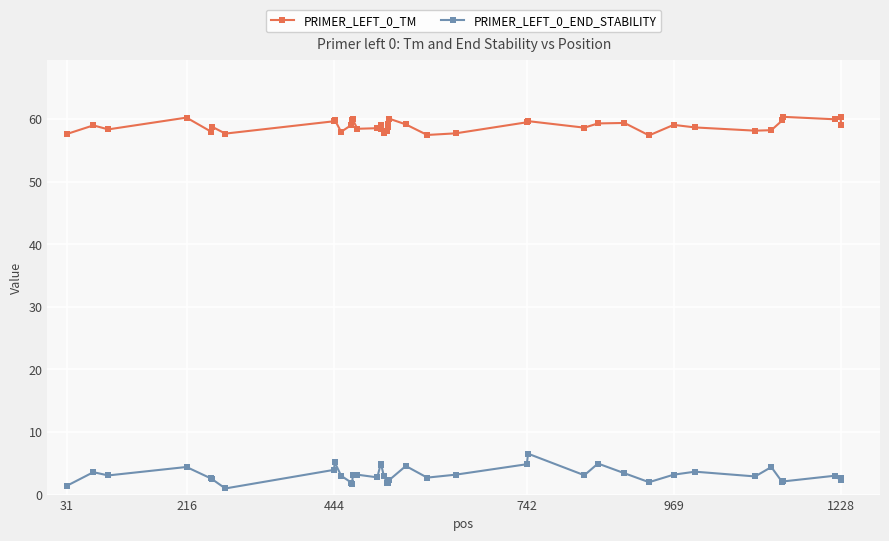

Rank the series by their average value, from highest to lowest.

PRIMER_LEFT_0_TM, PRIMER_LEFT_0_END_STABILITY